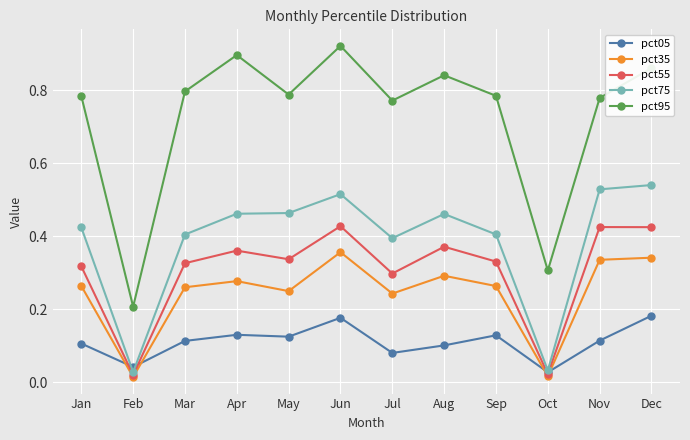

Is it true that pct35 equals 0.2 at Nov?

False